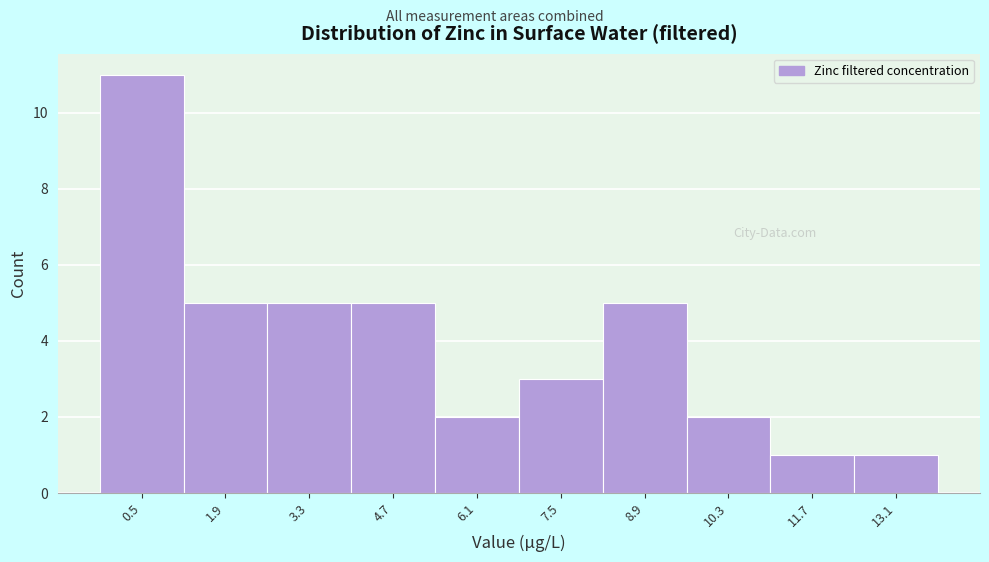

Reading left to right, extract all data points from this chart.

0.5=11	1.9=5	3.3=5	4.7=5	6.1=2	7.5=3	8.9=5	10.3=2	11.7=1	13.1=1